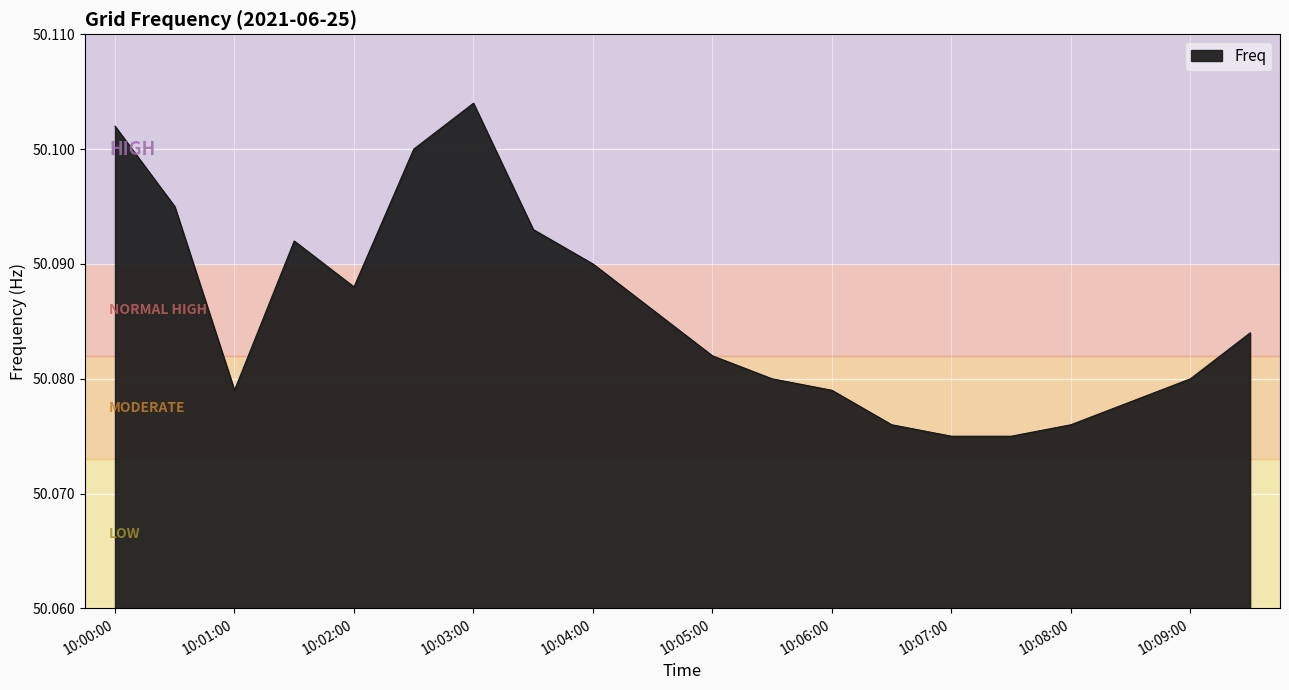

What is the label of the 4th point from the left?

10:01:30